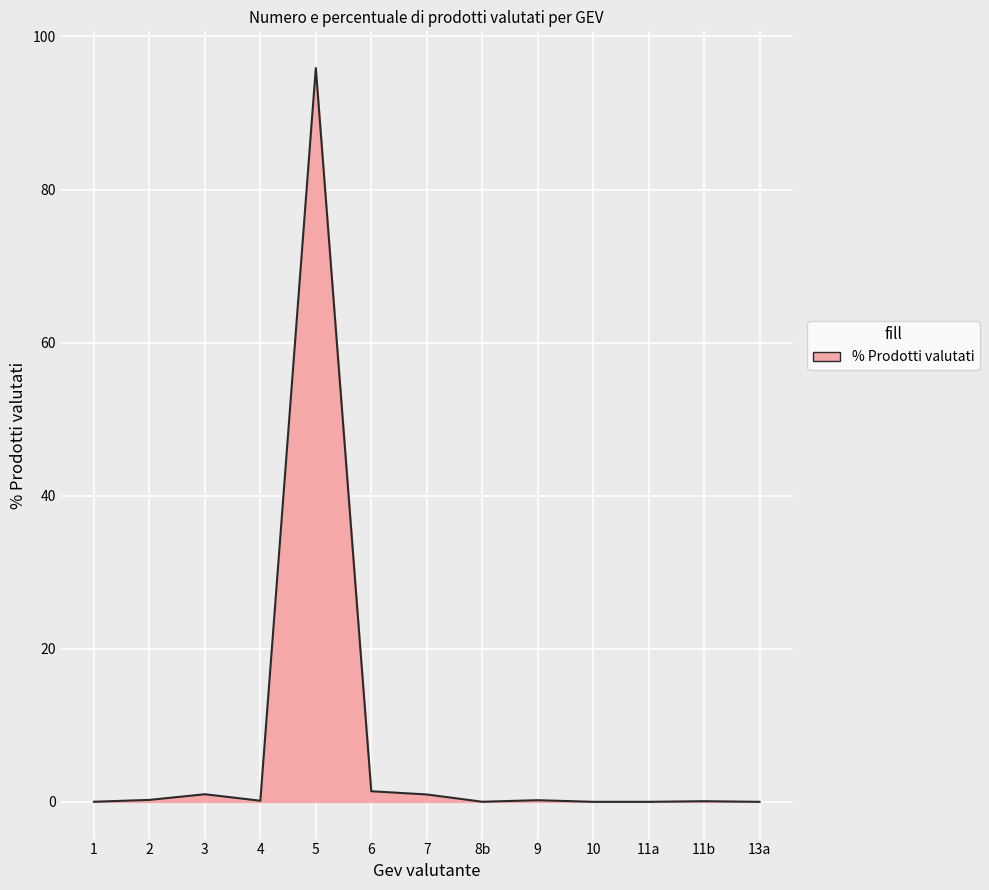

Does the chart display data point markers on the line(s)?

No